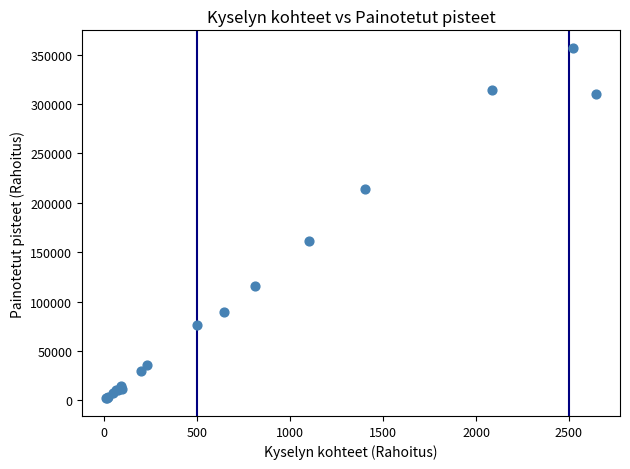

What Y value in the scatter plot is closest to 179421?

161147.1